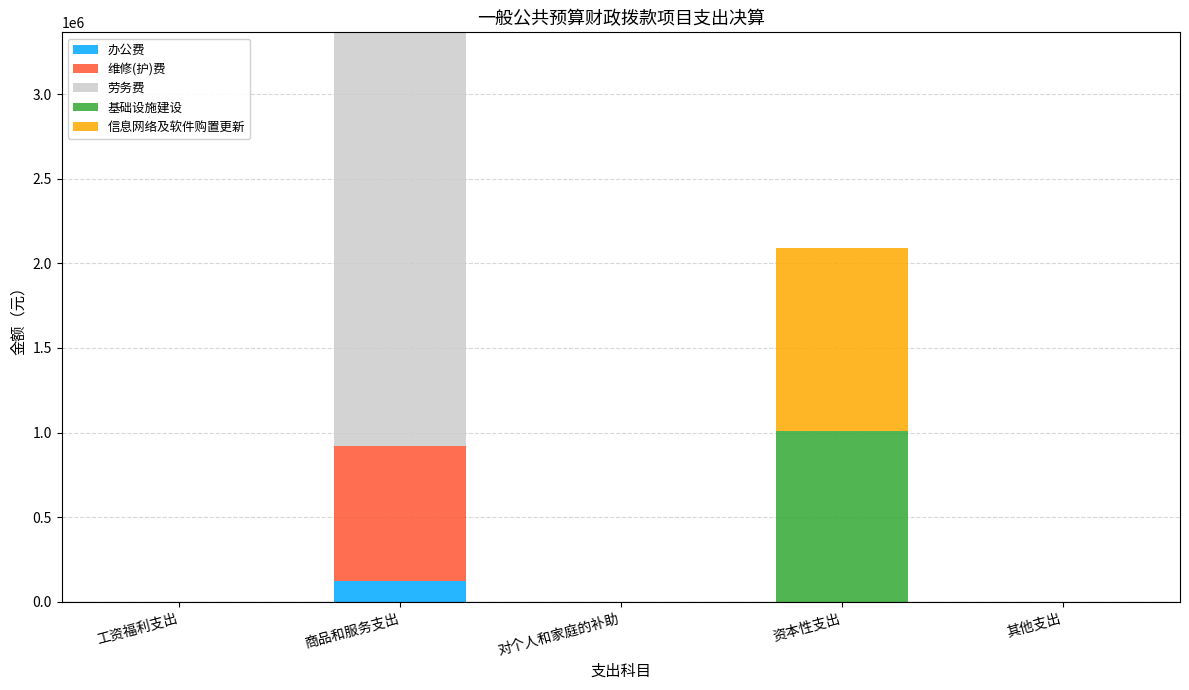

Are the bars horizontal?

No